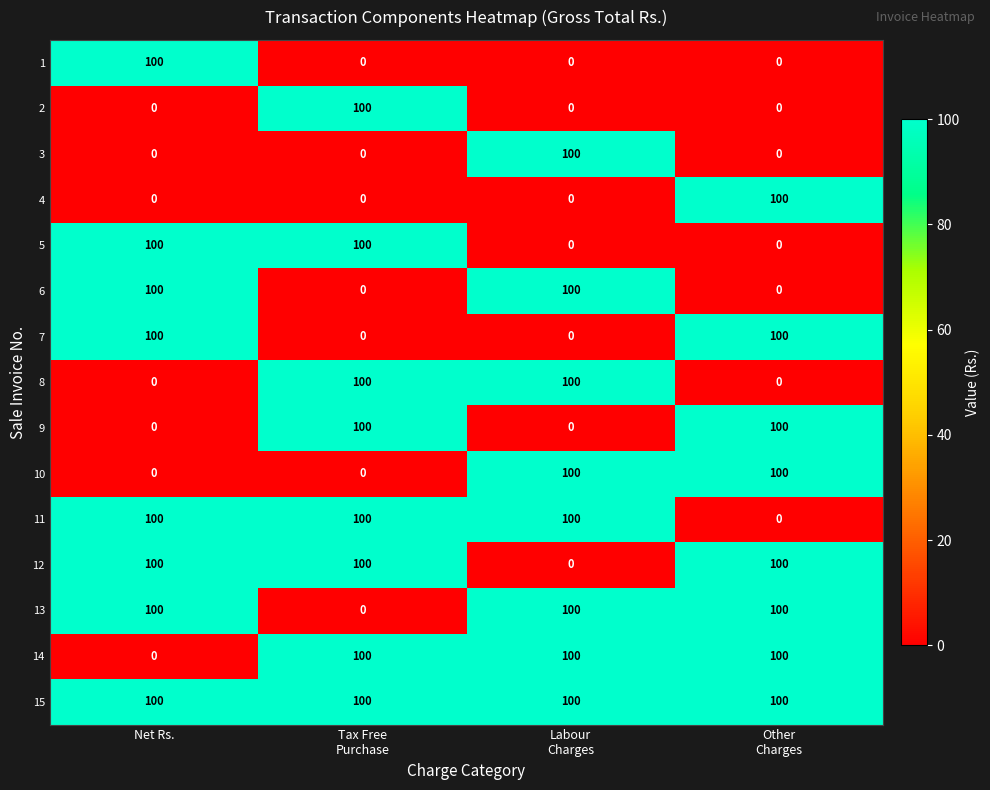

The value of 4 at Net Rs. is 0. True or false?

True